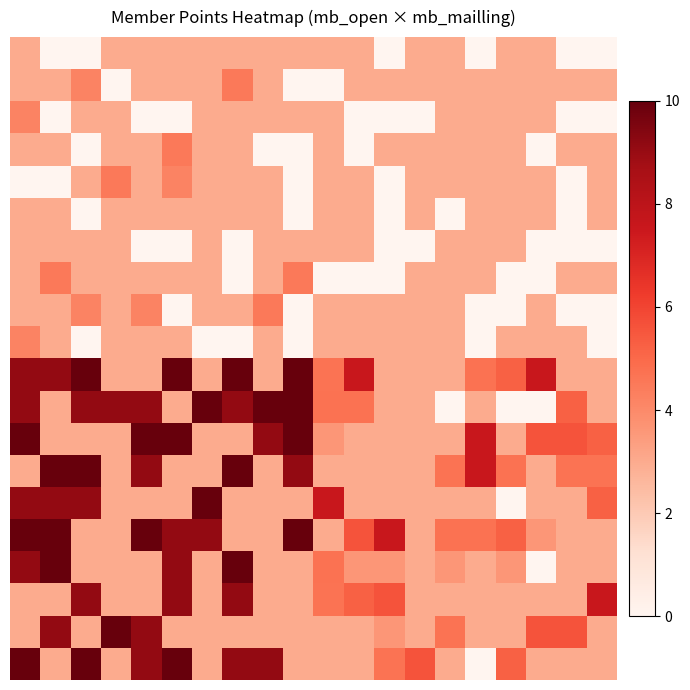

What is the greatest value displayed?

67.5